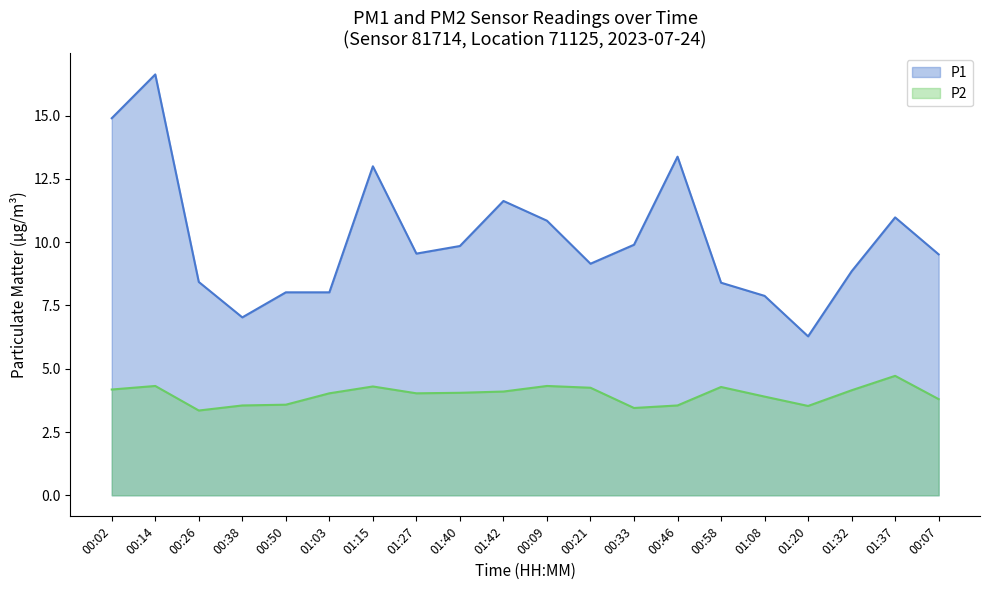

What is the label of the 1st point from the right?

00:07